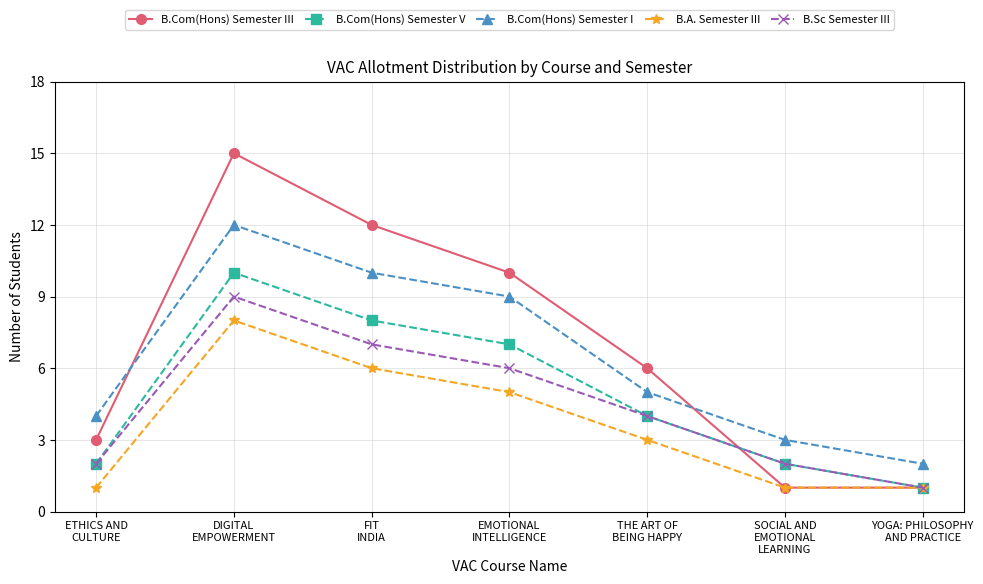

What is the label of the 5th point from the left?

THE ART OF
BEING HAPPY